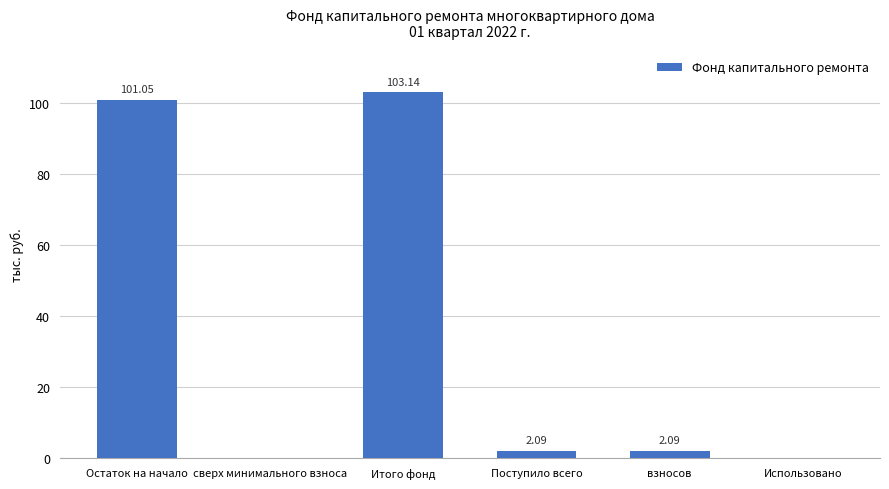

How many positive values are there?

4